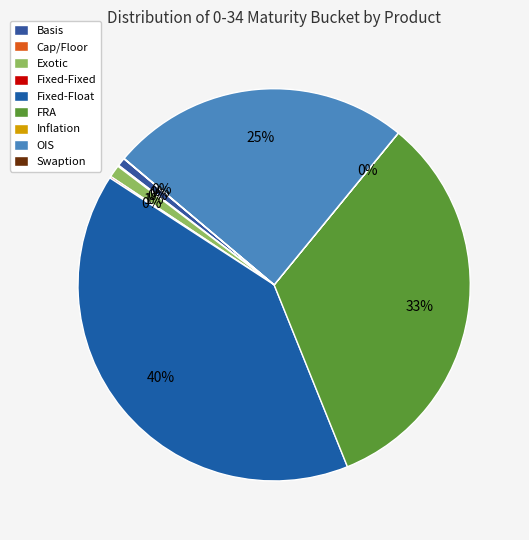

Is it true that Cap/Floor is 13% of the pie?

False